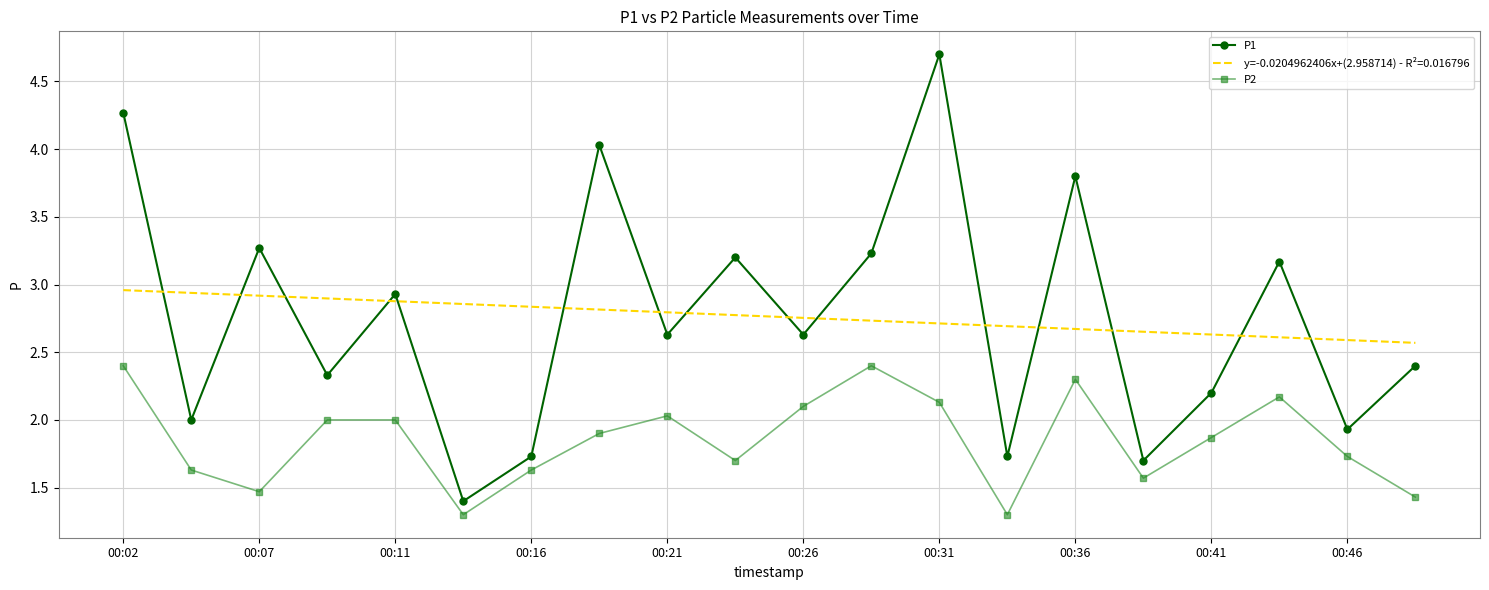

What is the minimum value for P1?

1.4